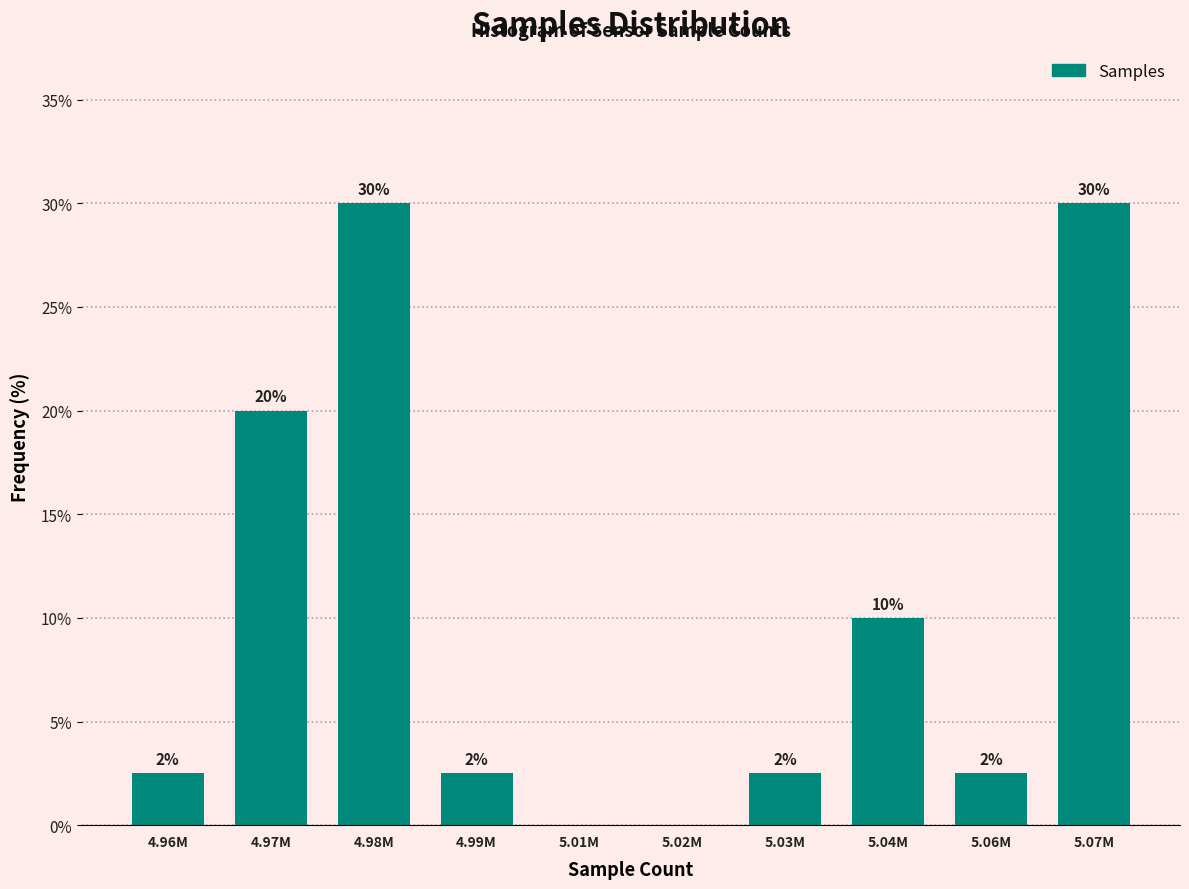

What is the greatest value displayed?

30.0